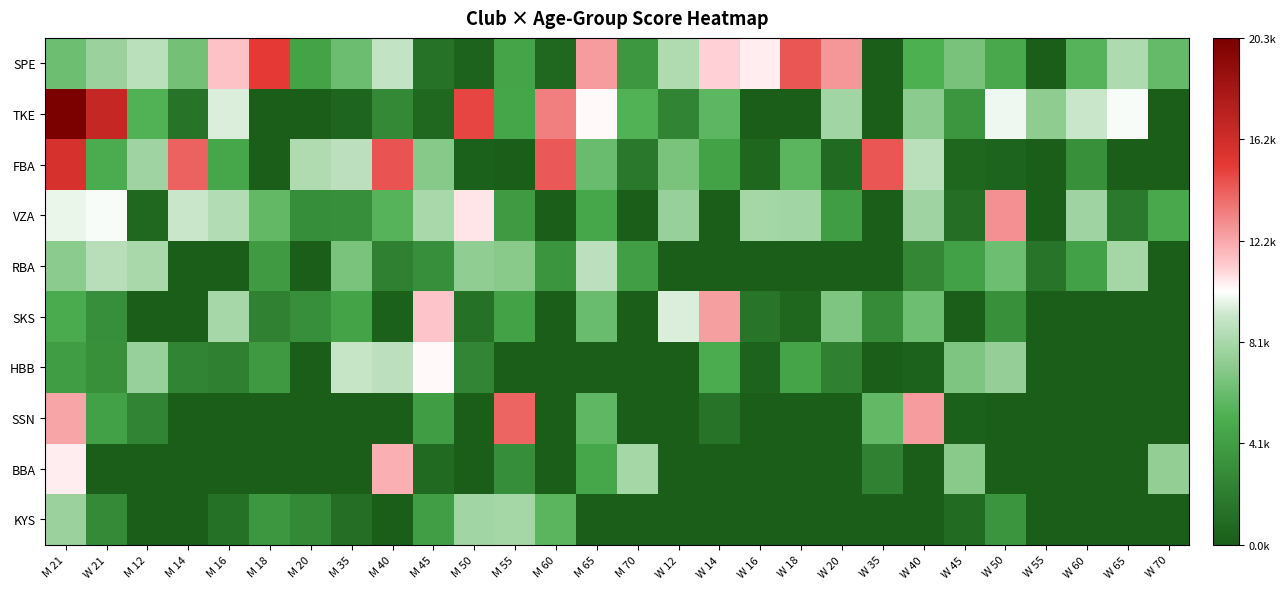

Rank the series by their maximum value, from lowest to highest.

KYS, RBA, HBB, BBA, SKS, VZA, SSN, SPE, FBA, TKE